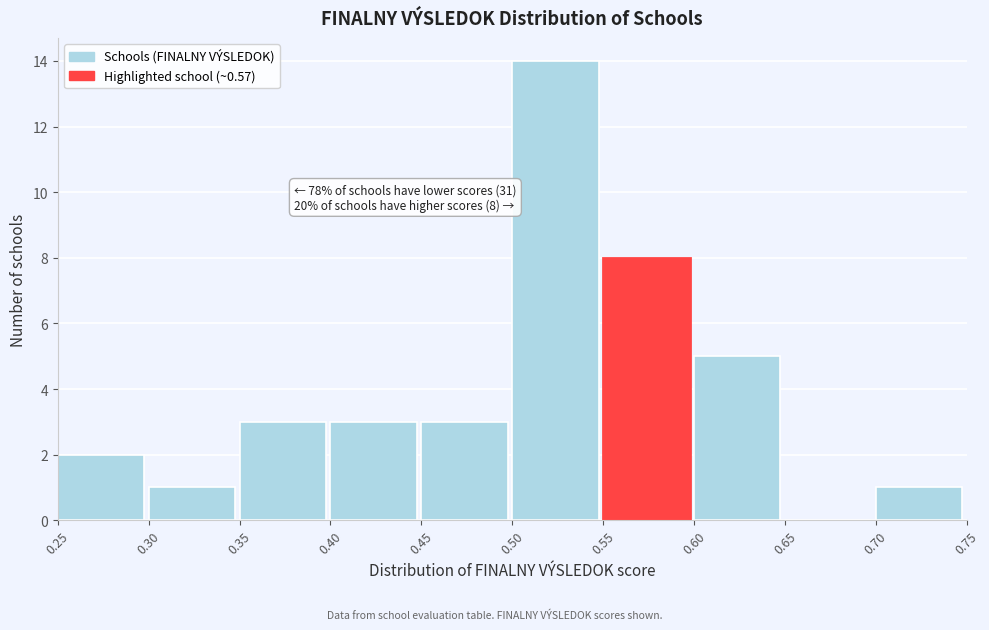

Over which range of the x-axis is the bar tallest?

0.50 to 0.55